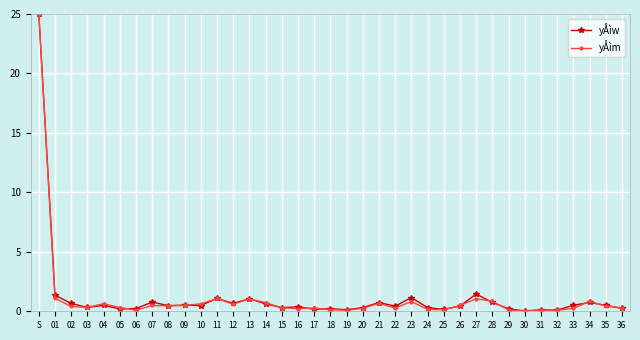

At which category is the sum across all series the highest?

S